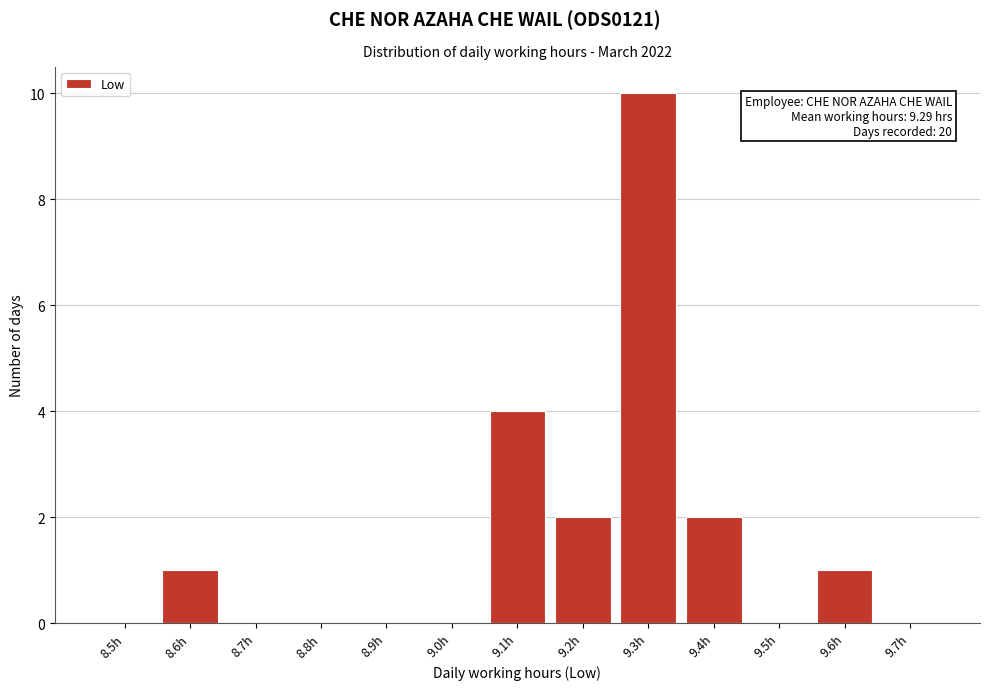

Reading left to right, what are all the values shown in this chart?

8.5h=0	8.6h=1	8.7h=0	8.8h=0	8.9h=0	9.0h=0	9.1h=4	9.2h=2	9.3h=10	9.4h=2	9.5h=0	9.6h=1	9.7h=0